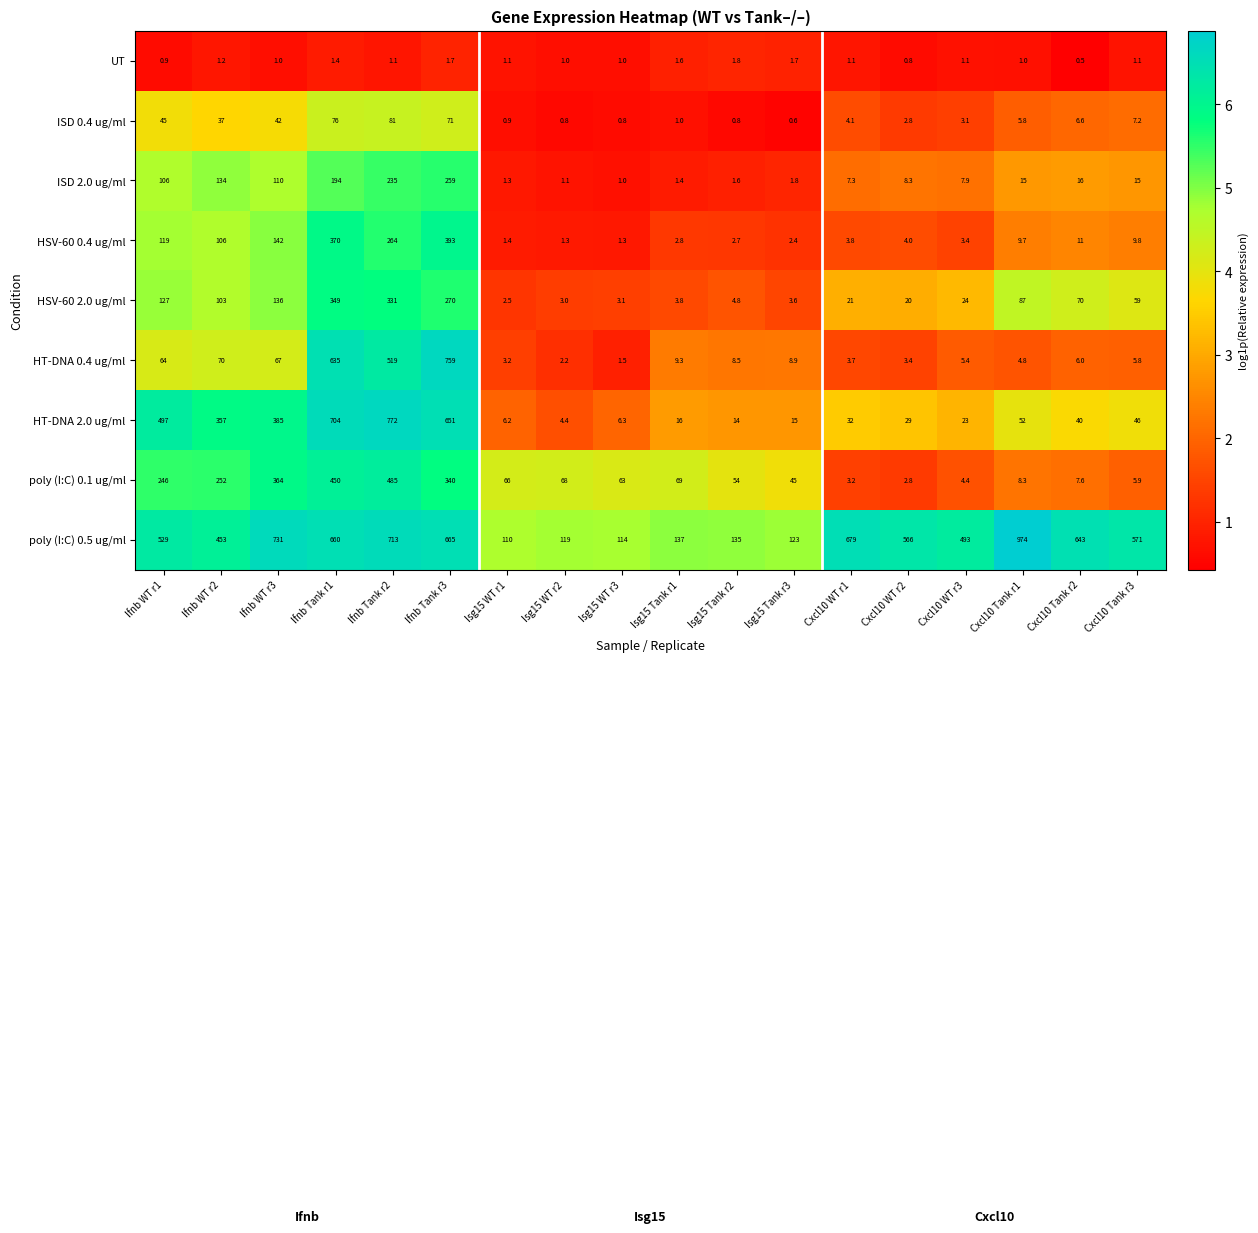

Is it true that HT-DNA 0.4 ug/ml equals 2.1 at Isg15 WT r3?

False